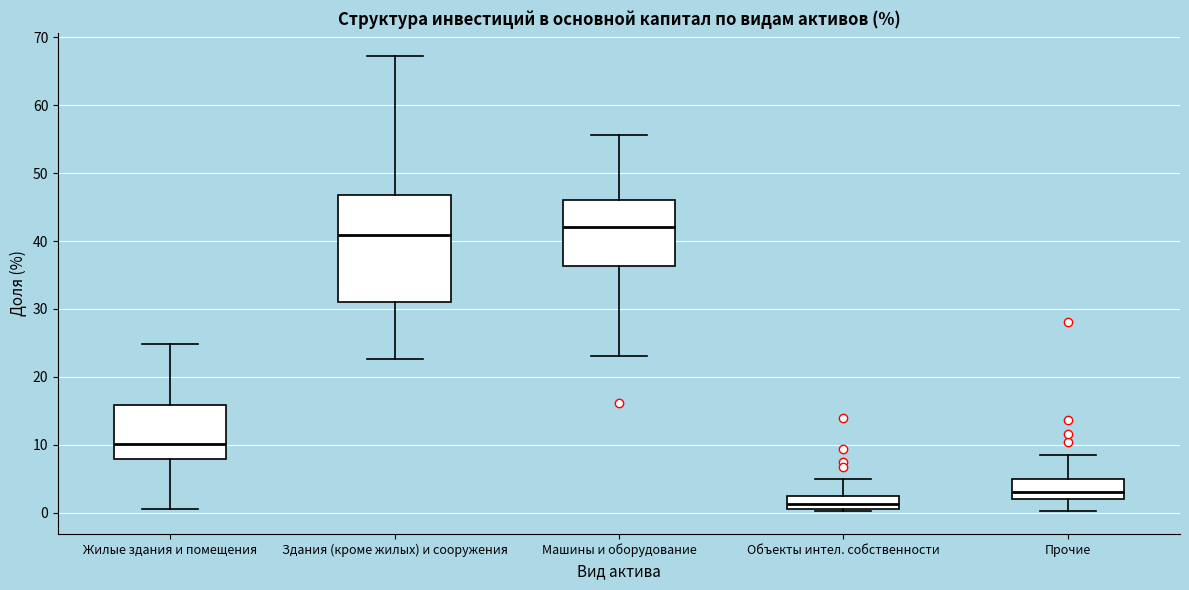

Where is the lower edge of the box for Здания (кроме жилых) и сооружения on the y-axis? The values are not printed on the chart, so give them approximately, as read against the axis.

31